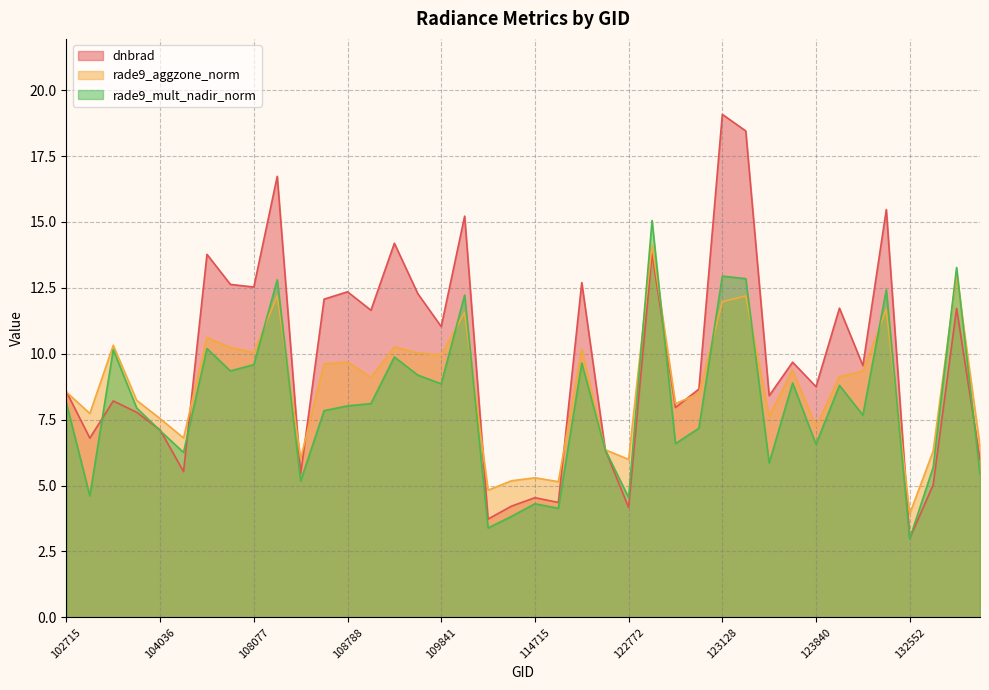

What is the approximate value of rade9_aggzone_norm at 132912?

6.5